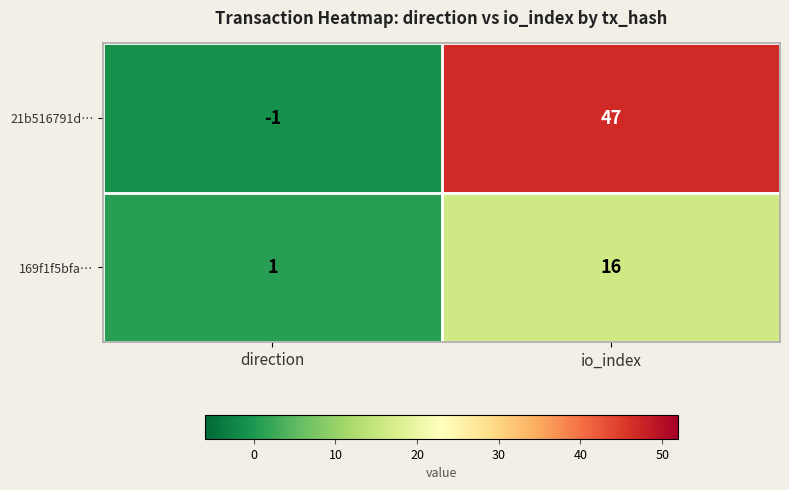

The 169f1f5bfa… series shows 1 at direction. True or false?

True